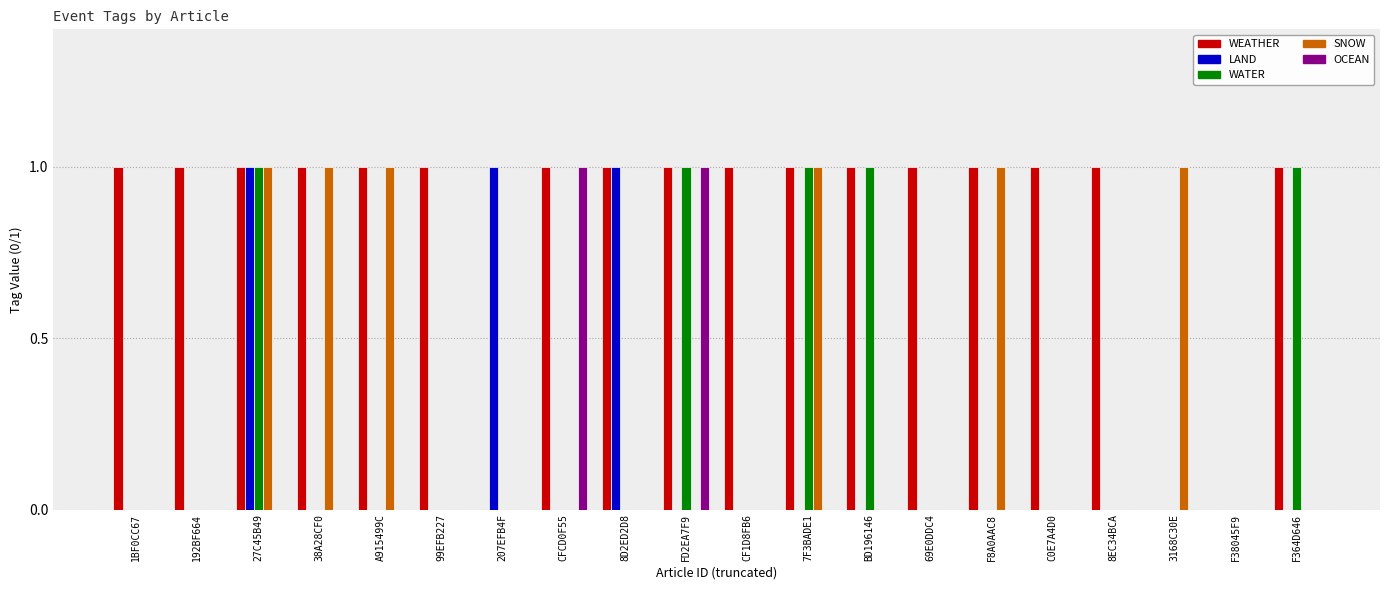

What is the difference between the WEATHER values at 207EFB4F and 8D2ED2D8?

1